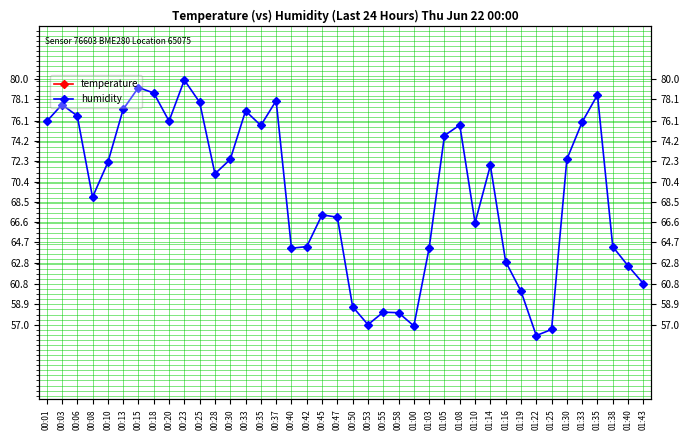

The humidity series shows 77.0 at 00:33. True or false?

True